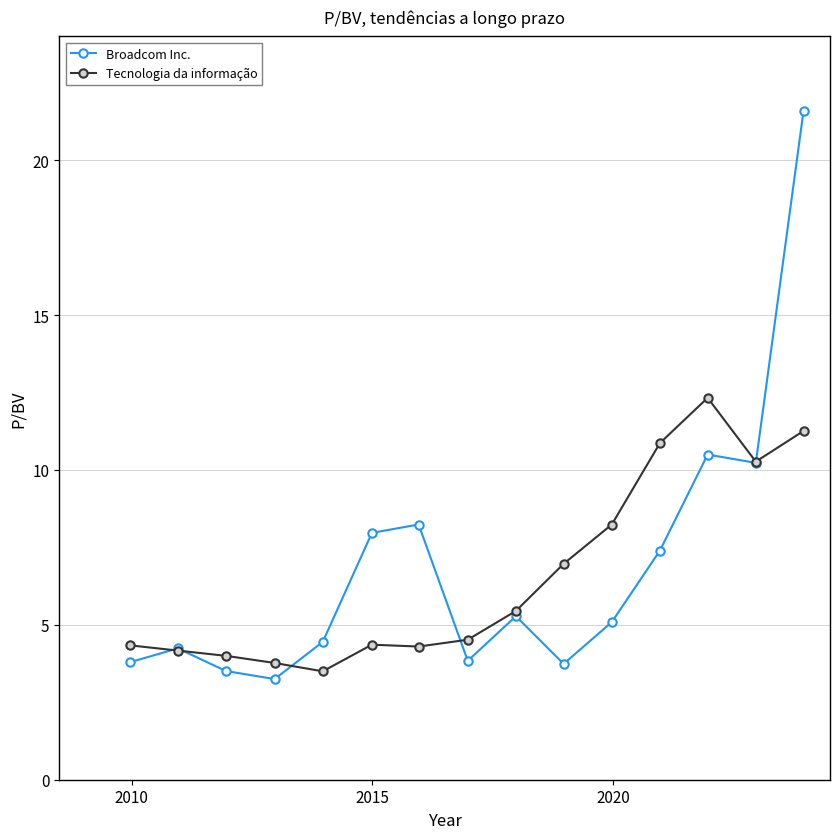

List the series in order of their peak value, lowest first.

Tecnologia da informação, Broadcom Inc.